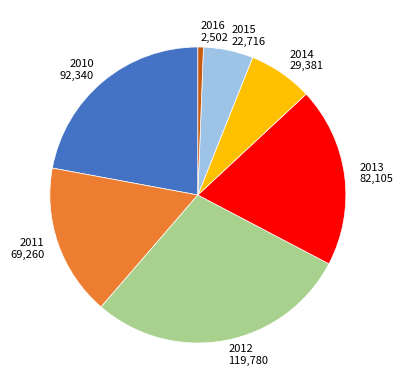

What is the ratio of the value at 2010 to the value at 2016?

36.9